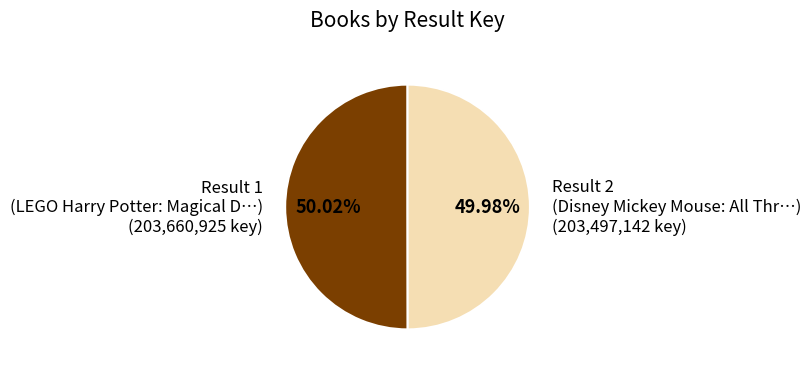

Approximately how many times larger is the value at Result 2 (Disney Mickey Mouse: All Thr…) (203,497,142 key) compared to Result 1 (LEGO Harry Potter: Magical D…) (203,660,925 key)?

1.0